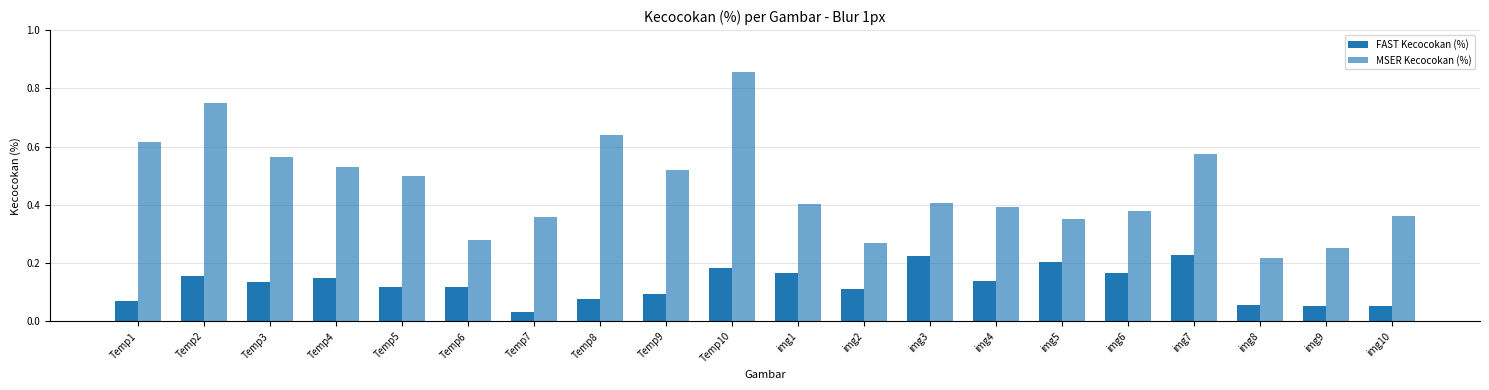

Does the chart contain stacked bars?

No